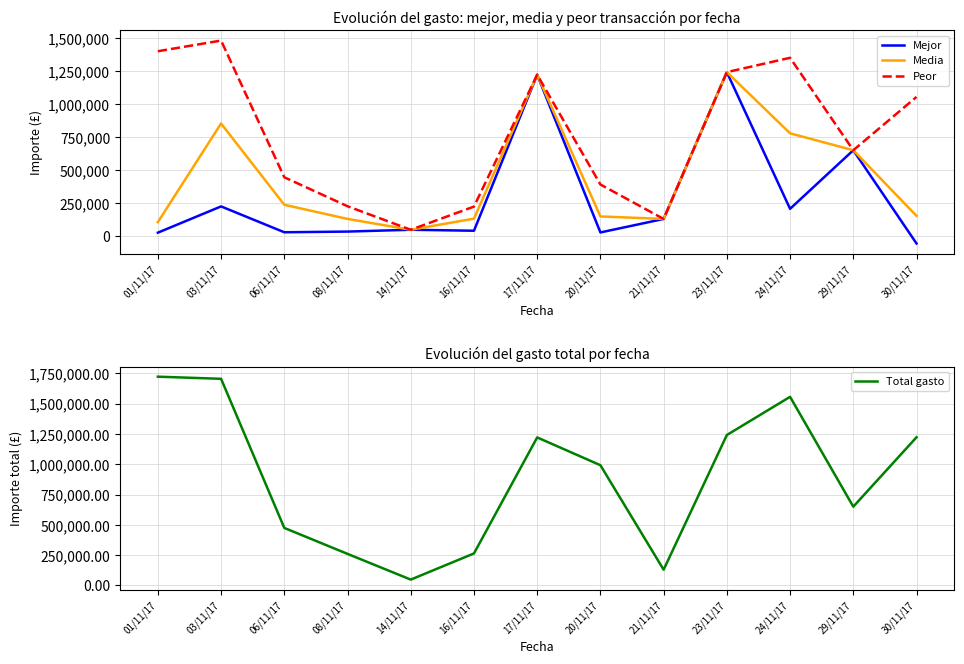

Read the Mejor value at 03/11/17.

224990.4